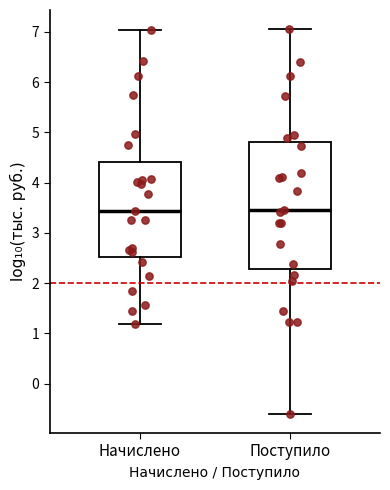

Which box is the tallest, from its lower edge to its upper edge?

Поступило